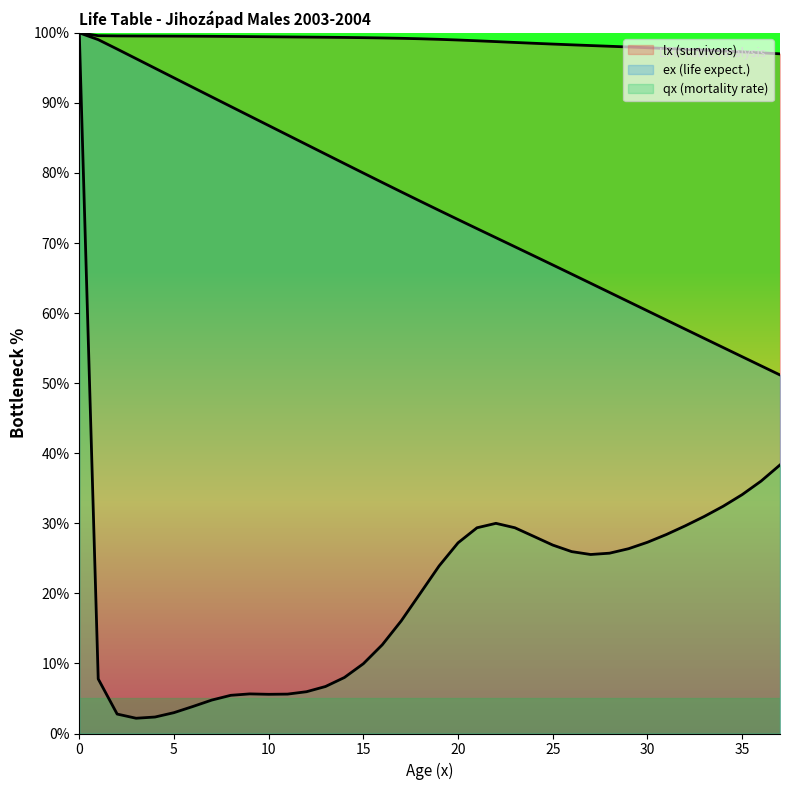

Rank the categories by ex value from lowest to highest.

37, 36, 35, 34, 33, 32, 31, 30, 29, 28, 27, 26, 25, 24, 23, 22, 21, 20, 19, 18, 17, 16, 15, 14, 13, 12, 11, 10, 9, 8, 7, 6, 5, 4, 3, 2, 1, 0